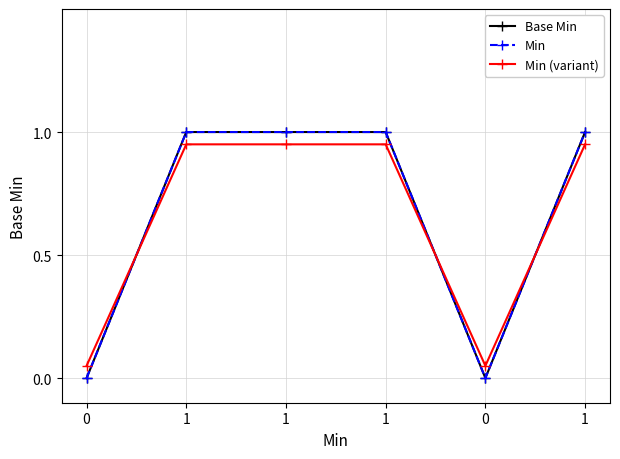

Reading left to right, what are all the values shown in this chart?

Base Min: 0.0	1.0	1.0	1.0	0.0	1.0
Min: 0.0	1.0	1.0	1.0	0.0	1.0
Min (variant): 0.1	1.0	1.0	1.0	0.1	1.0